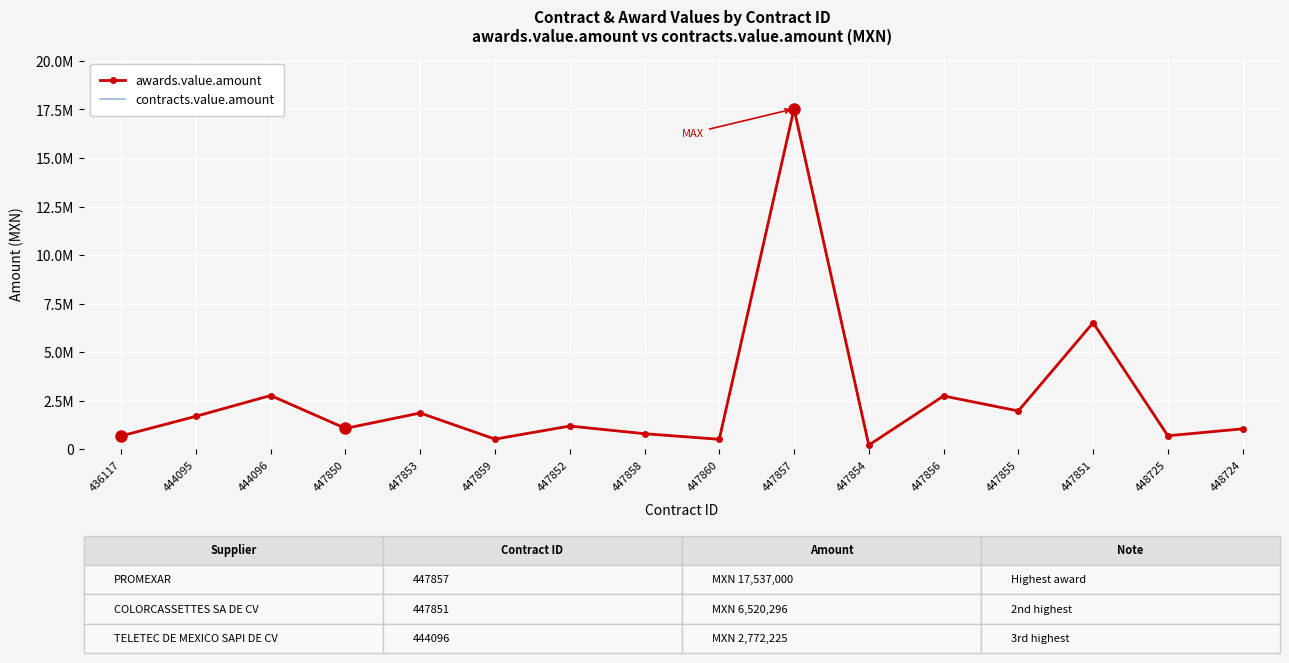

Reading left to right, what are all the values shown in this chart?

awards.value.amount: 688230.5	1701435.0	2772225.0	1078000.0	1870447.0	525540.0	1199085.9	804893.7	517100.0	17537000.0	217050.0	2747960.5	1976782.0	6520296.0	698750.0	1055751.0
contracts.value.amount: 688230.5	1701435.0	2772225.0	1078000.0	1870447.0	525540.0	1199085.9	804893.7	517100.0	17537000.0	217050.0	2747960.5	1976782.0	6520296.0	698750.0	1055751.0